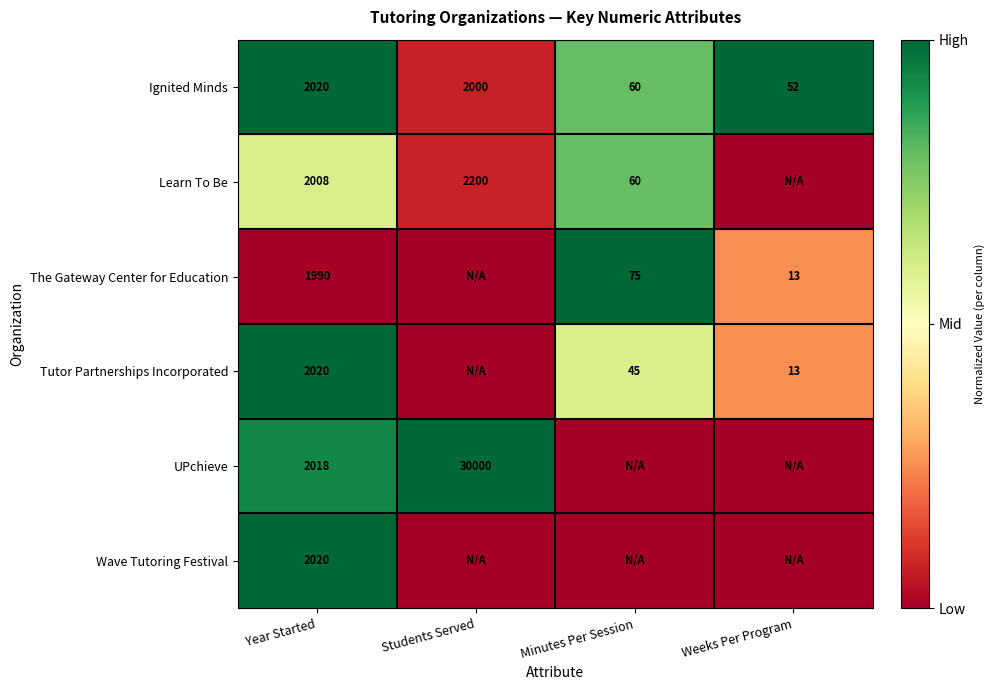

At how many categories does at least one series exceed 0?

4